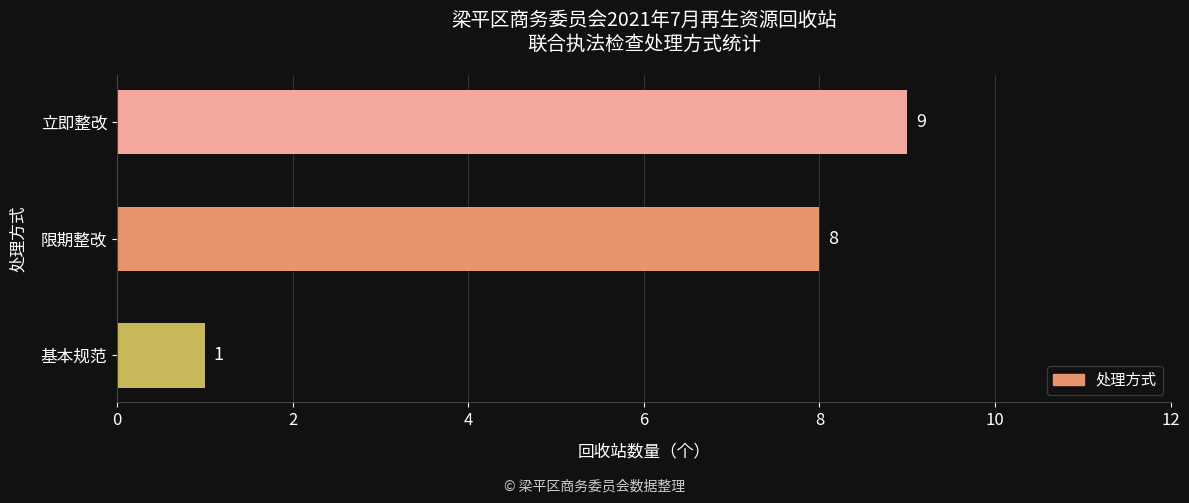

List the labels in order of value, largest first.

立即整改, 限期整改, 基本规范